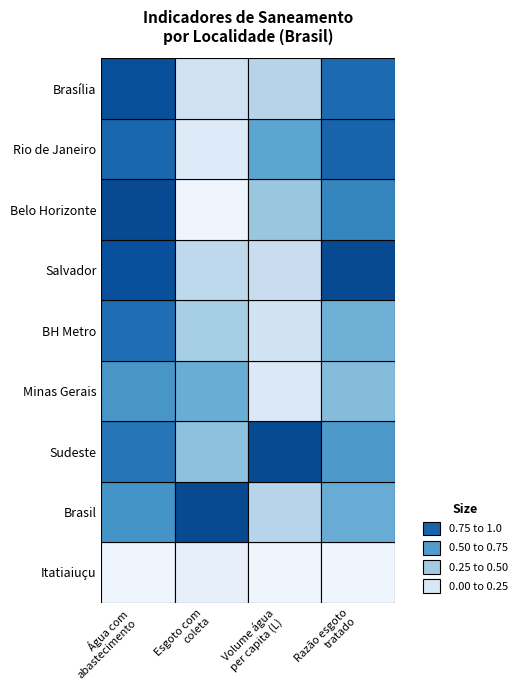

How many series are shown in this chart?

9